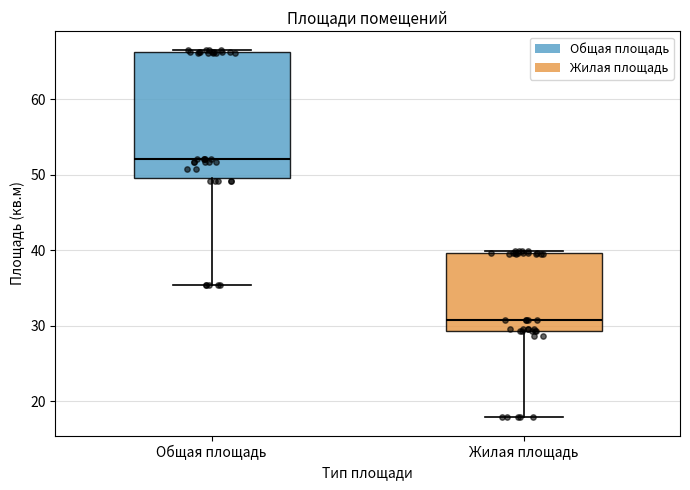

Reading left to right, transcribe this box plot: for each box, give where its median line is, the range the box spans, and where its two whiskers end, as read against the y-axis. The values are not printed on the chart, so give them approximately, as read against the axis.

Общая площадь: median 52, box 50 to 66, whiskers 35 to 67
Жилая площадь: median 31, box 29 to 40, whiskers 18 to 40